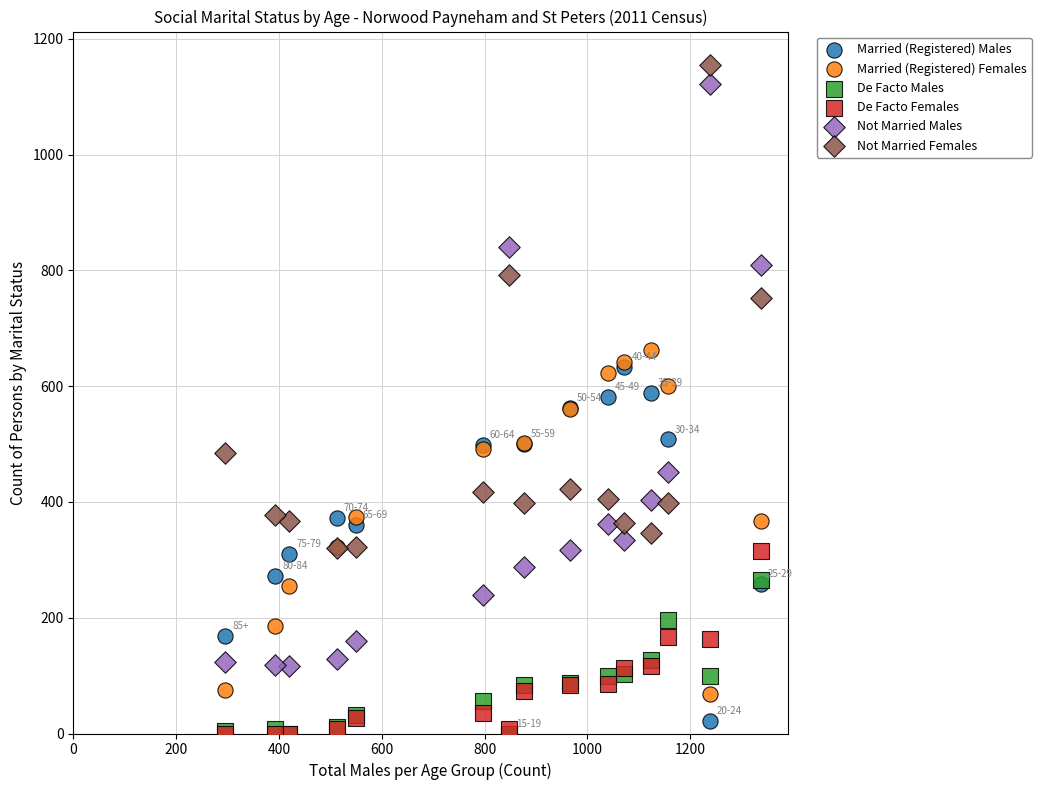

Which series has the widest spread of Y values?

Not Married Males